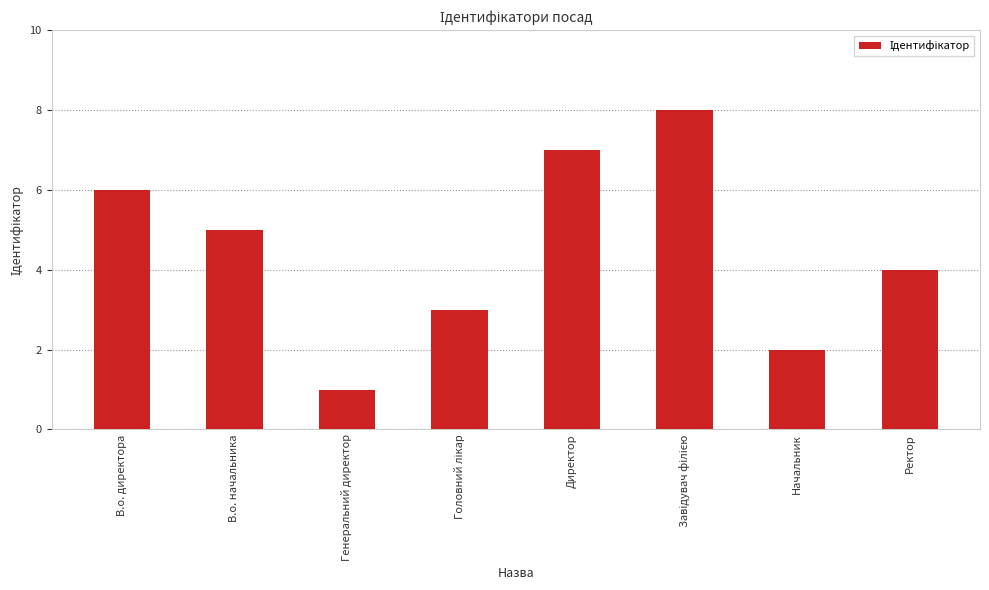

What is the ratio of the value at Начальник to the value at Генеральний директор?

2.0